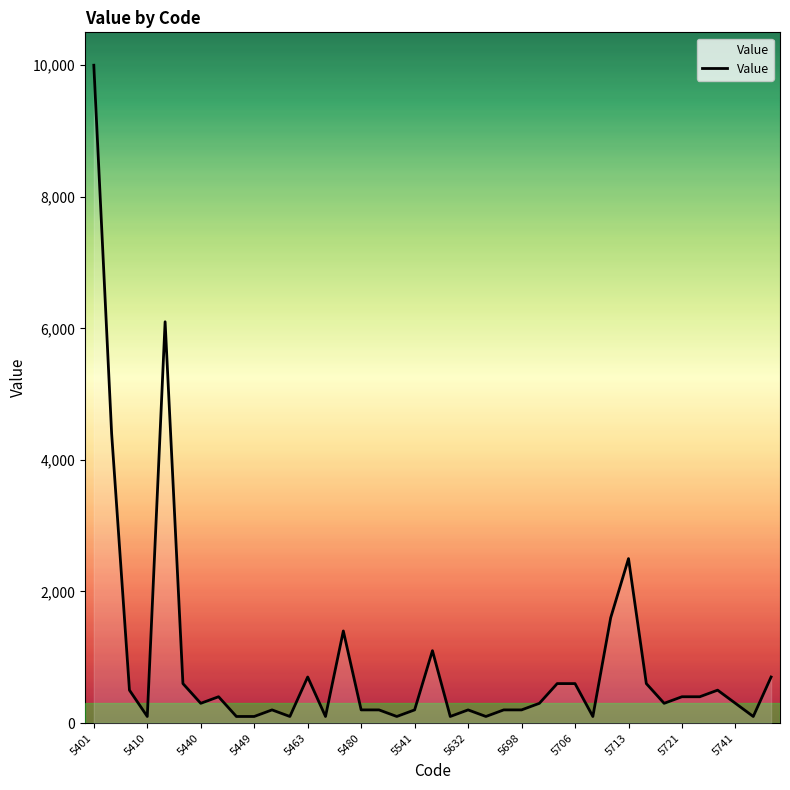

What is the difference between the maximum and minimum values?

9900